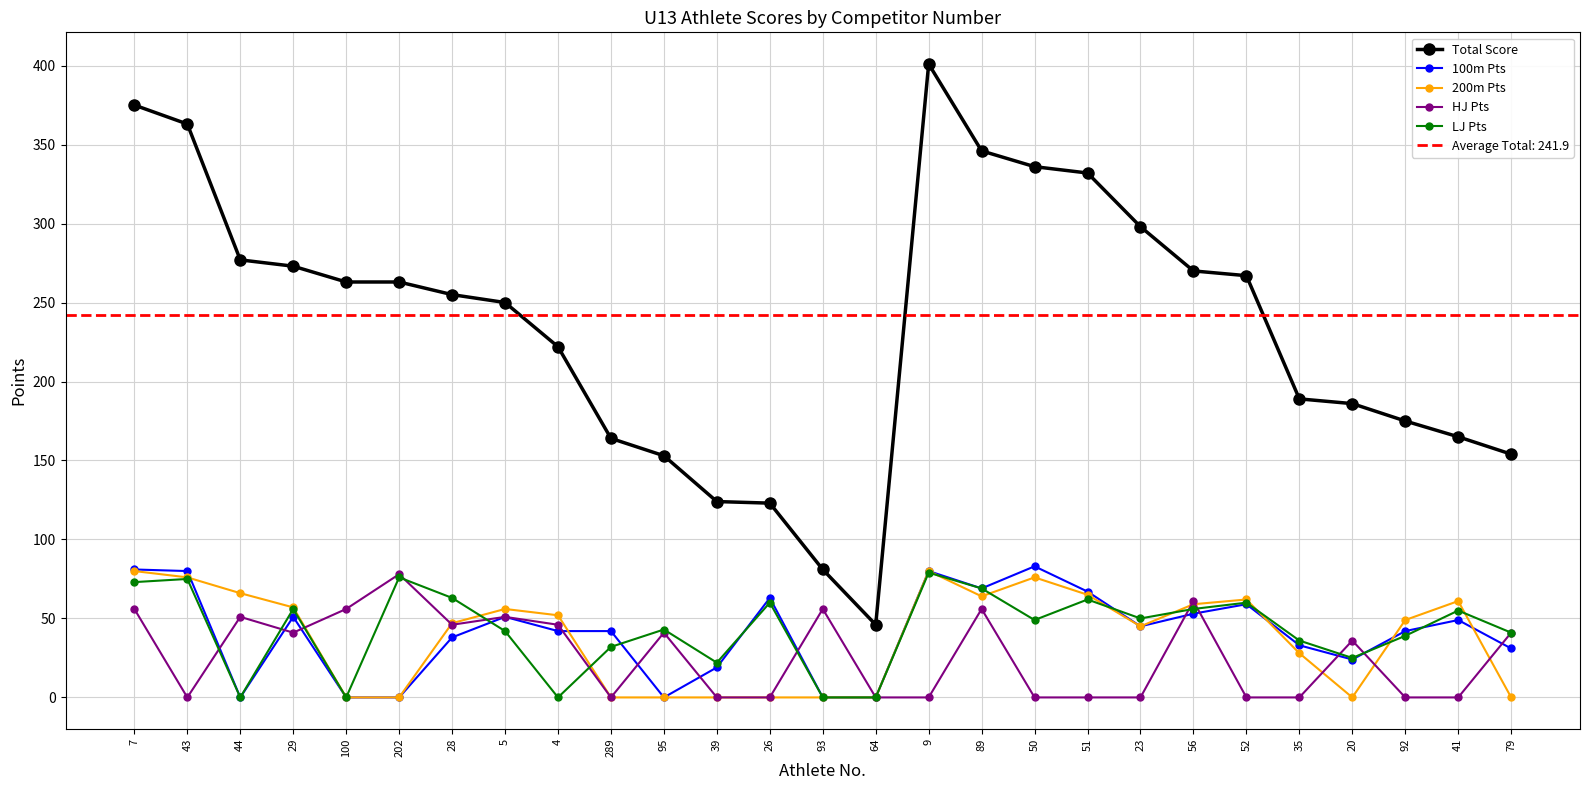

What is the highest value of the HJ Pts series?

78